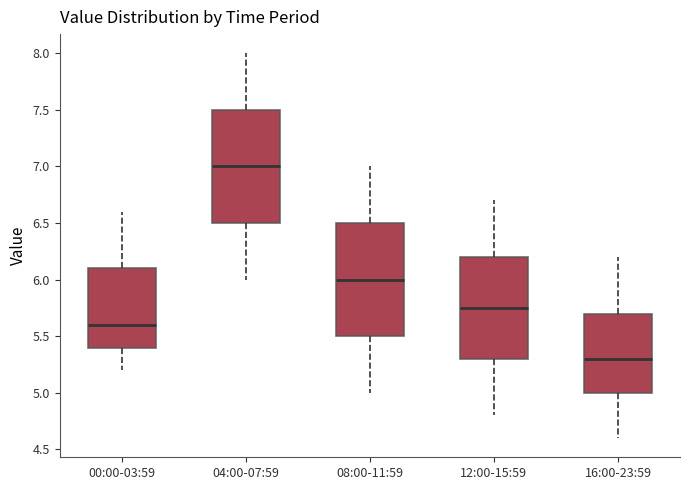

Which box has the lowest median line?

16:00-23:59